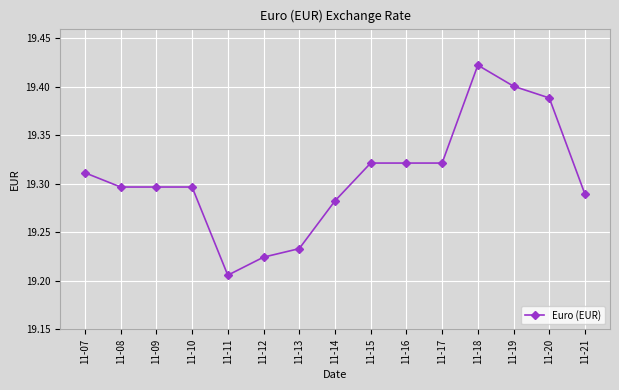

True or false: the data shows 10.9 at 11-15.

False